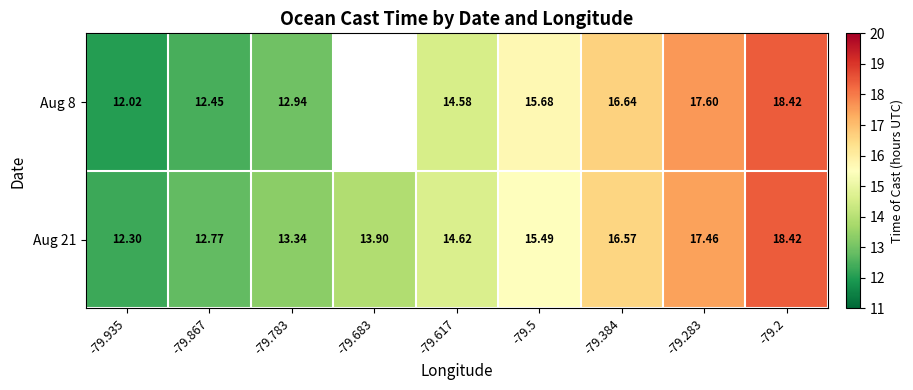

Which series has the largest total across all categories?

Aug 21